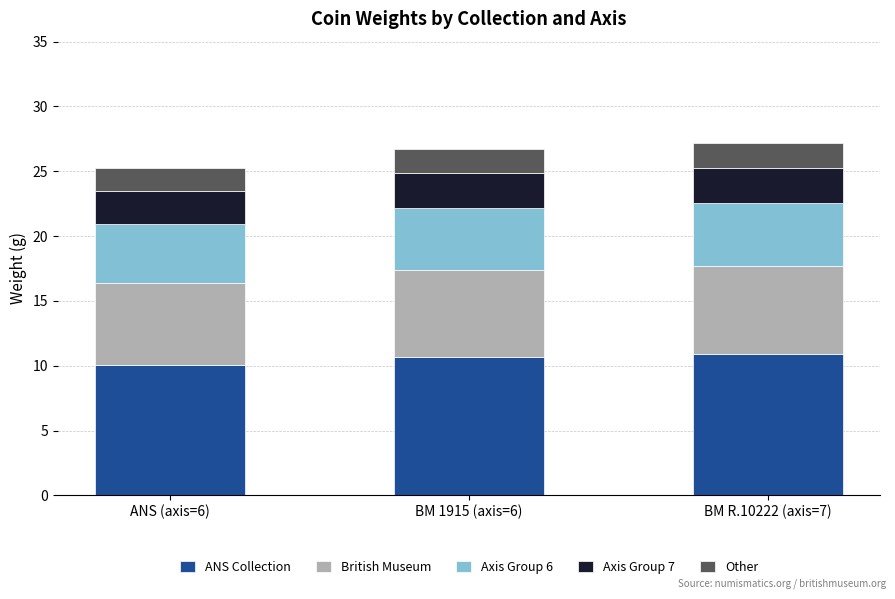

What is the total value across all series at ANS (axis=6)?

25.2